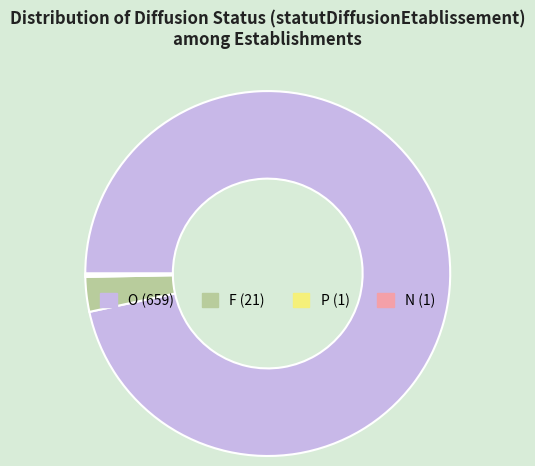

Is there any slice that represents more than half of the pie?

Yes